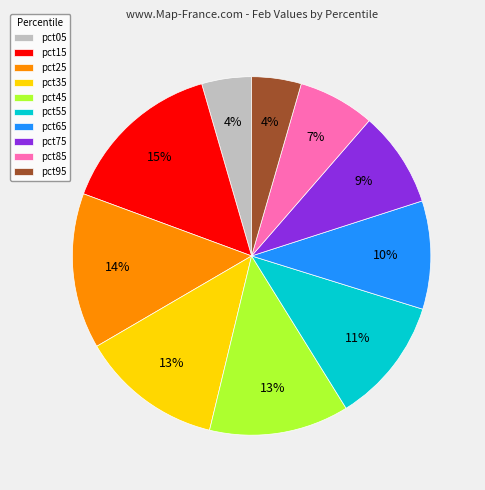

Does pct35 account for over 50% of the chart?

No